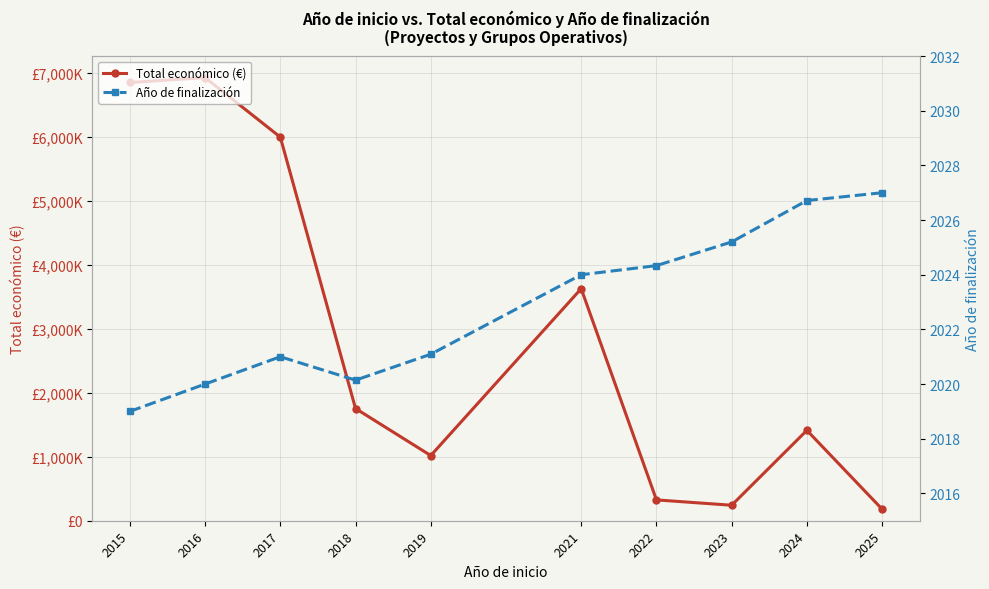

True or false: Total económico (€) and Año de finalización intersect in this chart.

False